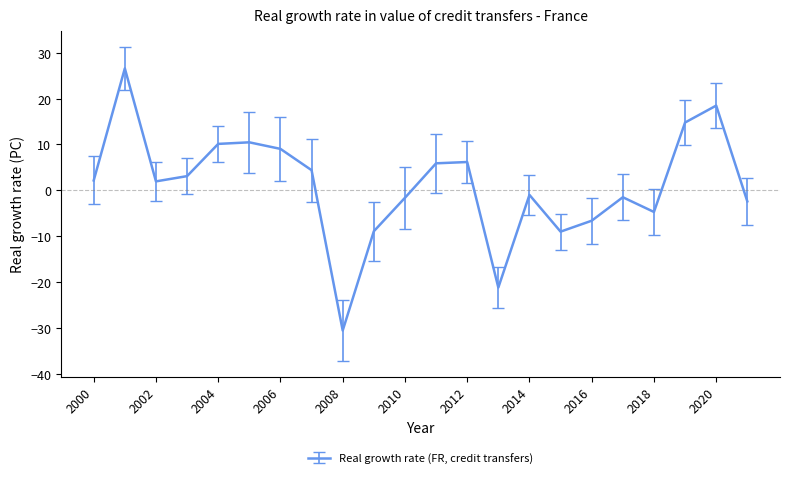

What is the difference between the maximum and minimum values?

57.2